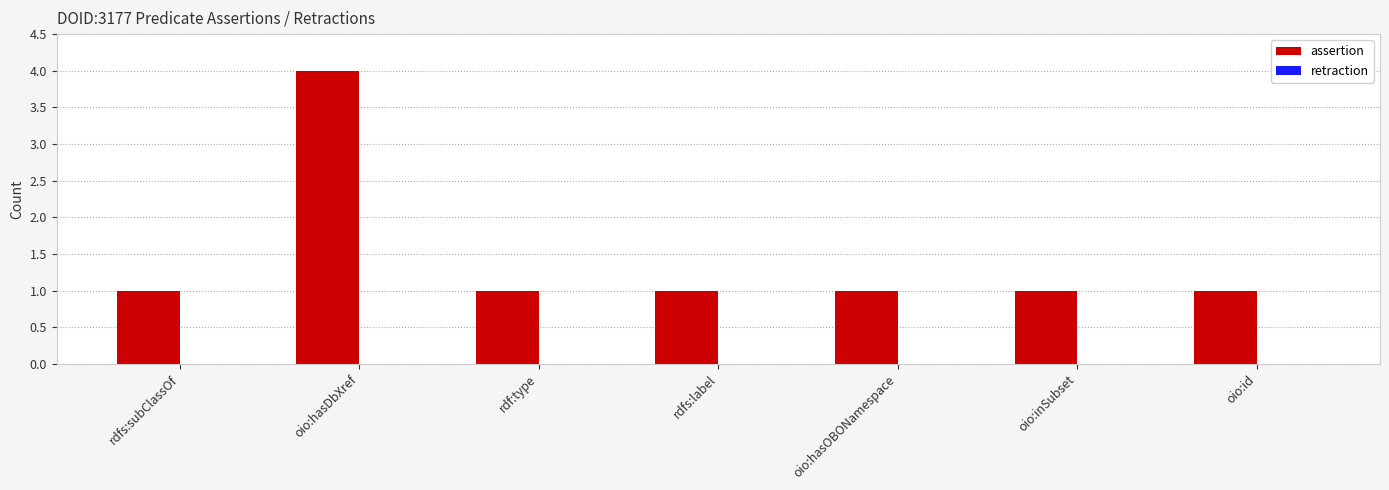

How many bars are there in total?

7